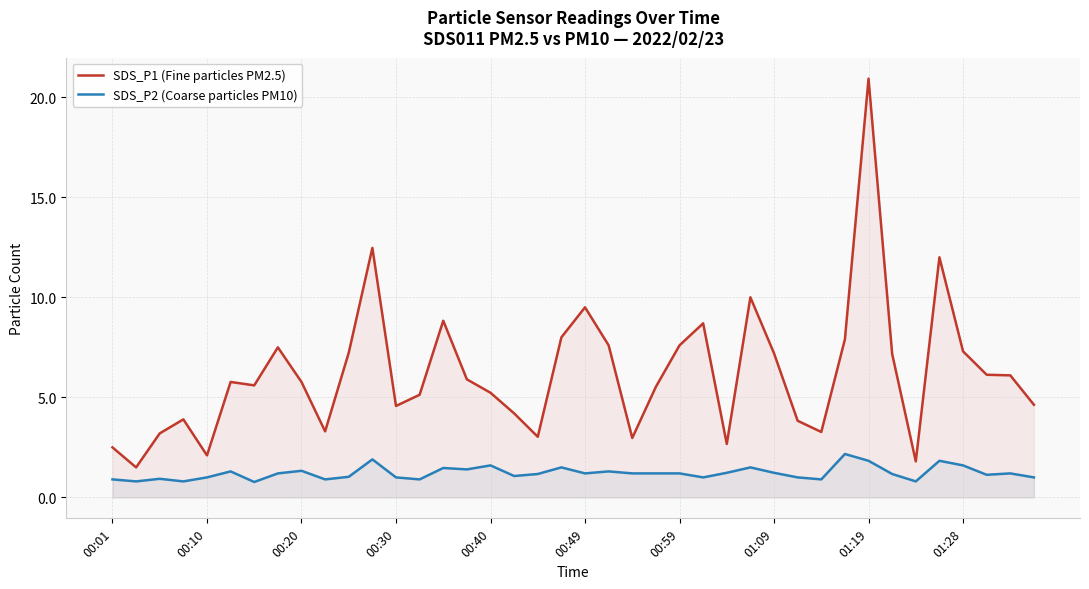

What is the difference between the maximum and minimum values in the SDS_P2 (Coarse particles PM10) series?

1.4